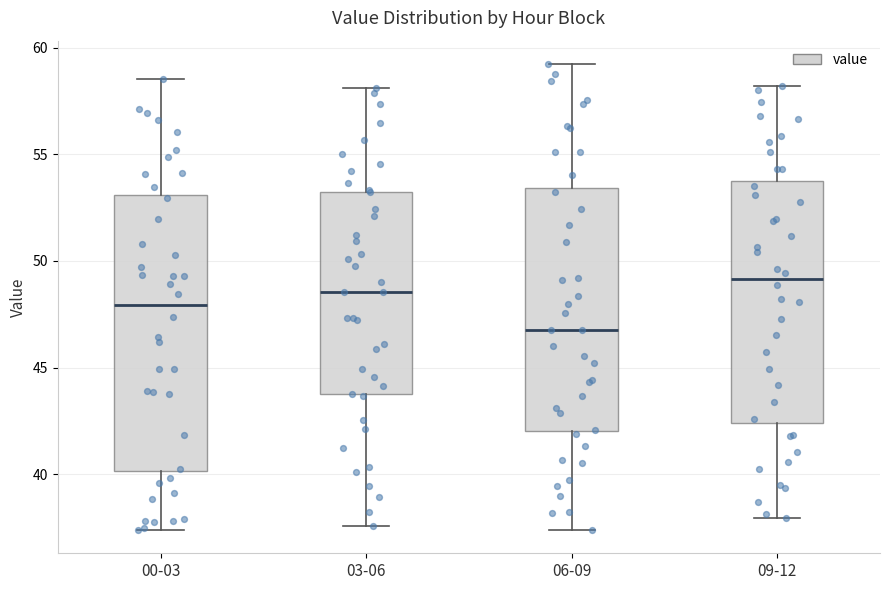

Reading left to right, read every box against the y-axis: the position of its median line, the range the box covers, and the ends of its whiskers. The values are not printed on the chart, so give them approximately, as read against the axis.

00-03: median 48.0, box 40.0 to 53.0, whiskers 37.5 to 58.5
03-06: median 48.5, box 43.5 to 53.5, whiskers 37.5 to 58.0
06-09: median 47.0, box 42.0 to 53.5, whiskers 37.5 to 59.0
09-12: median 49.0, box 42.5 to 53.5, whiskers 38.0 to 58.0